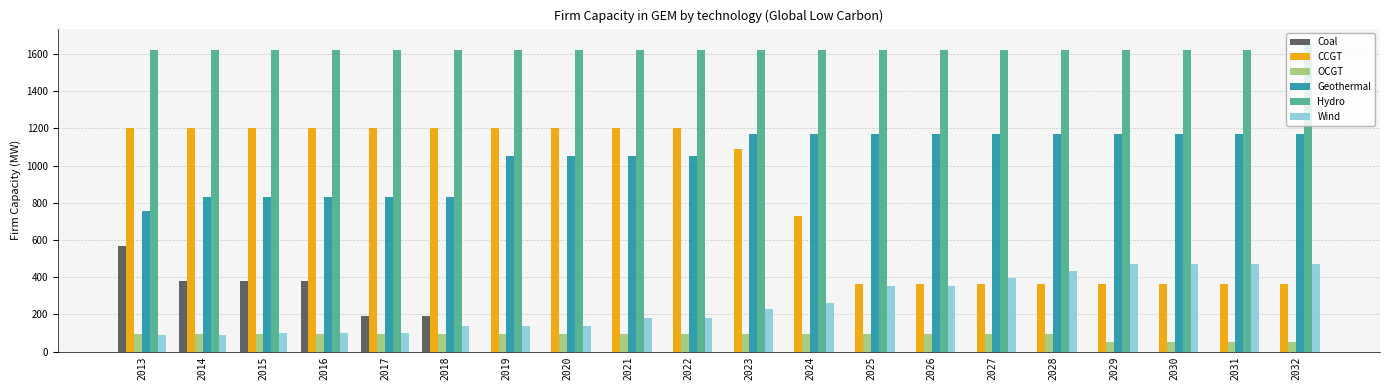

What is the sum of the CCGT values at 2027 and 2015?

1569.4